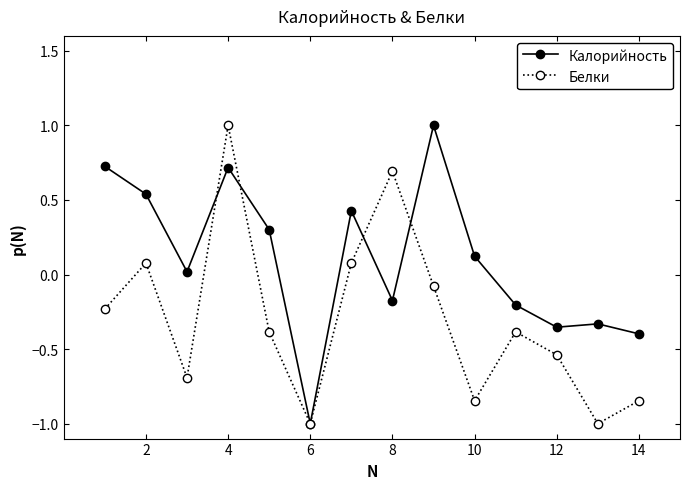

In Белки, how many points are lower than both neighbors (excluding endpoints)?

4